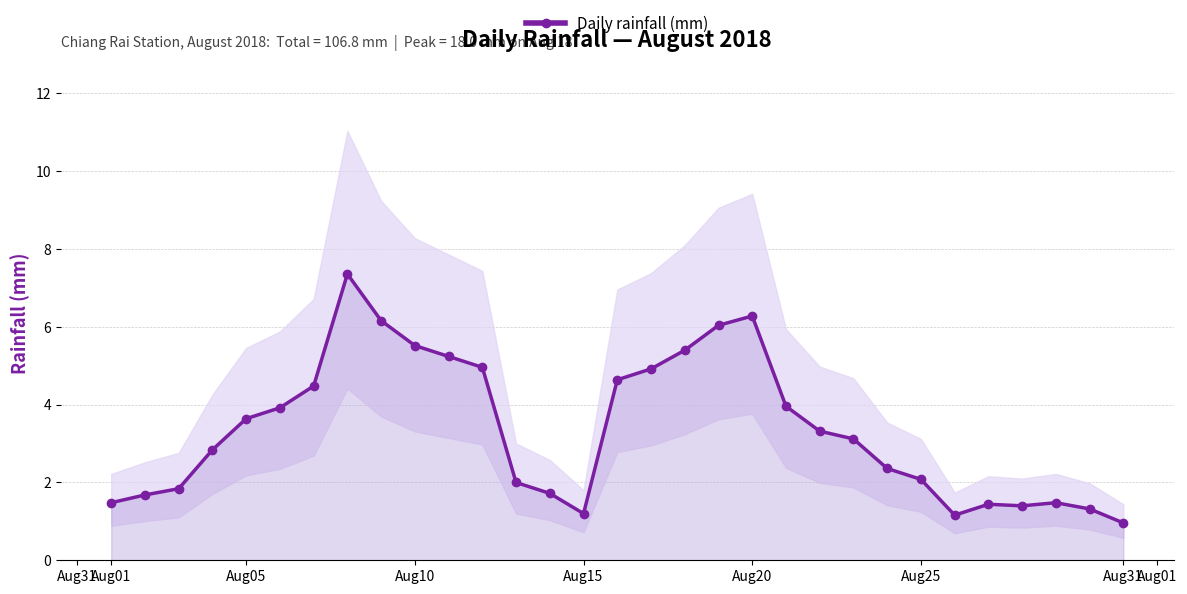

What is the minimum value for Daily rainfall (mm)?

1.0